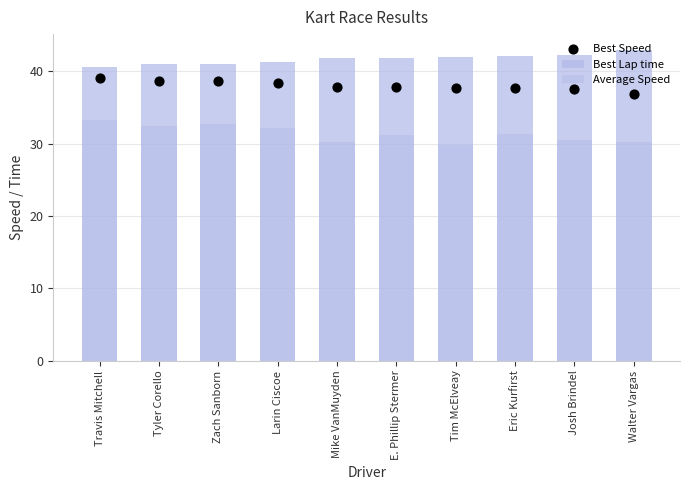

Which series has the largest total across all categories?

Best Lap time